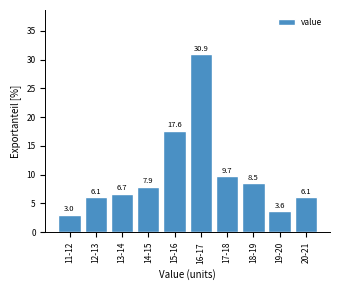

Reading left to right, transcribe all the data shown in this chart.

11-12=3.0	12-13=6.1	13-14=6.7	14-15=7.9	15-16=17.6	16-17=30.9	17-18=9.7	18-19=8.5	19-20=3.6	20-21=6.1